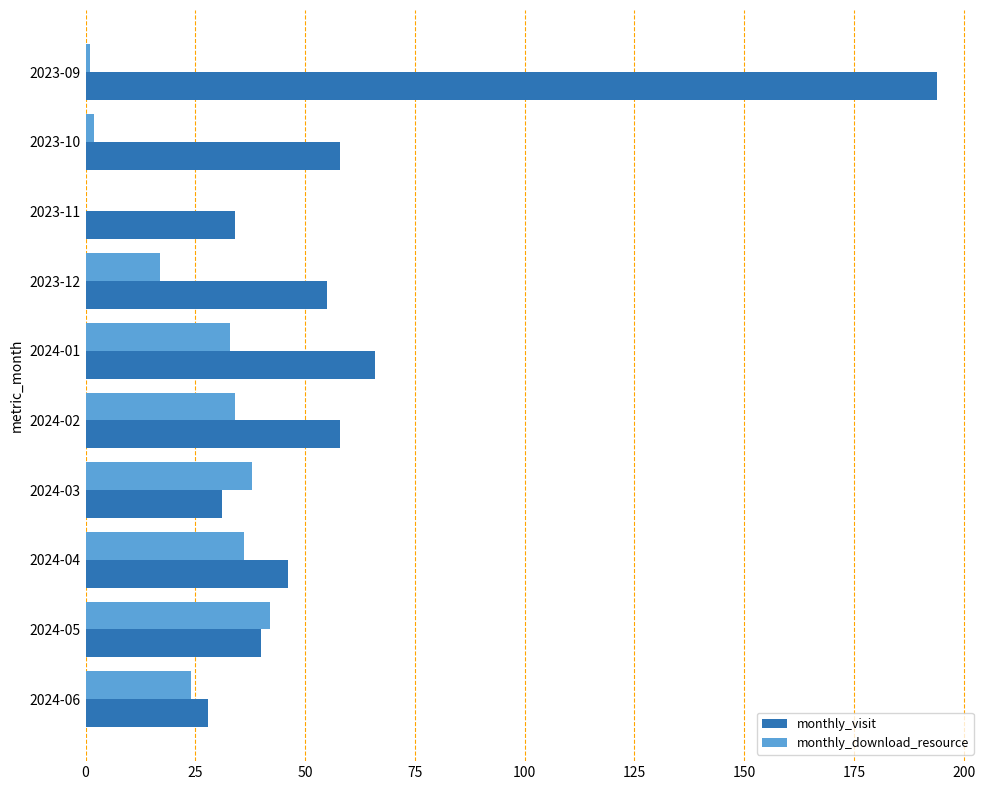

Is the value of monthly_visit at 2024-02 greater than the value of monthly_download_resource at 2023-09?

Yes